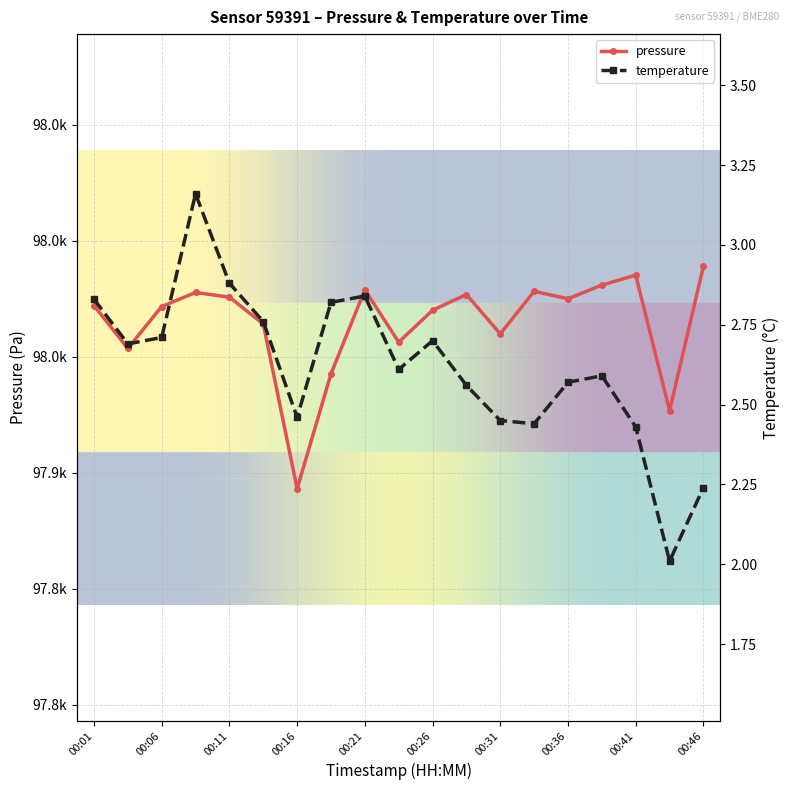

True or false: temperature has a value of 2.2 at 00:46.

True